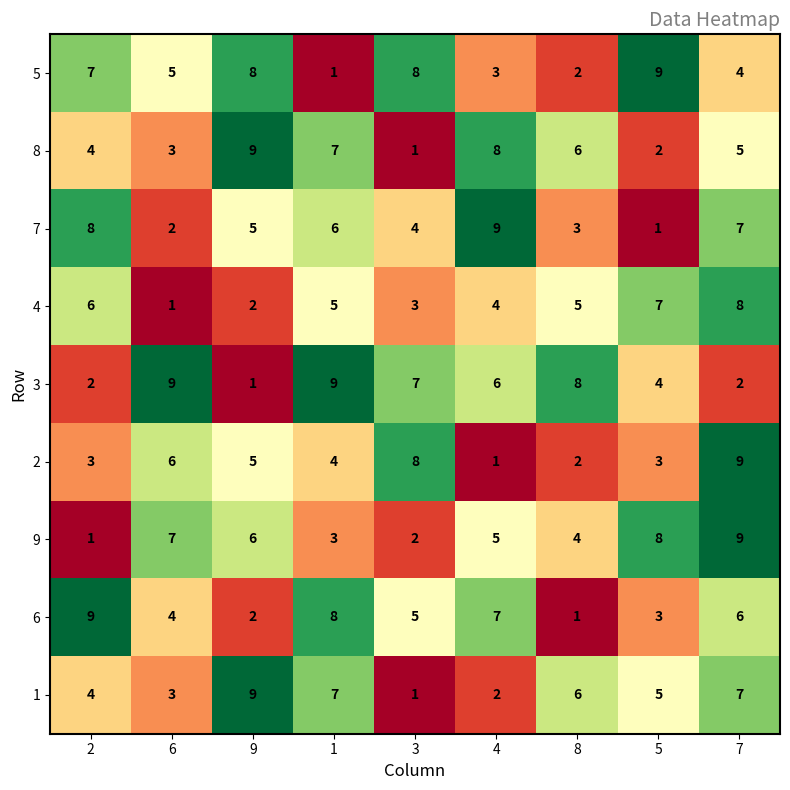

What is the average value of the 2 series?

5